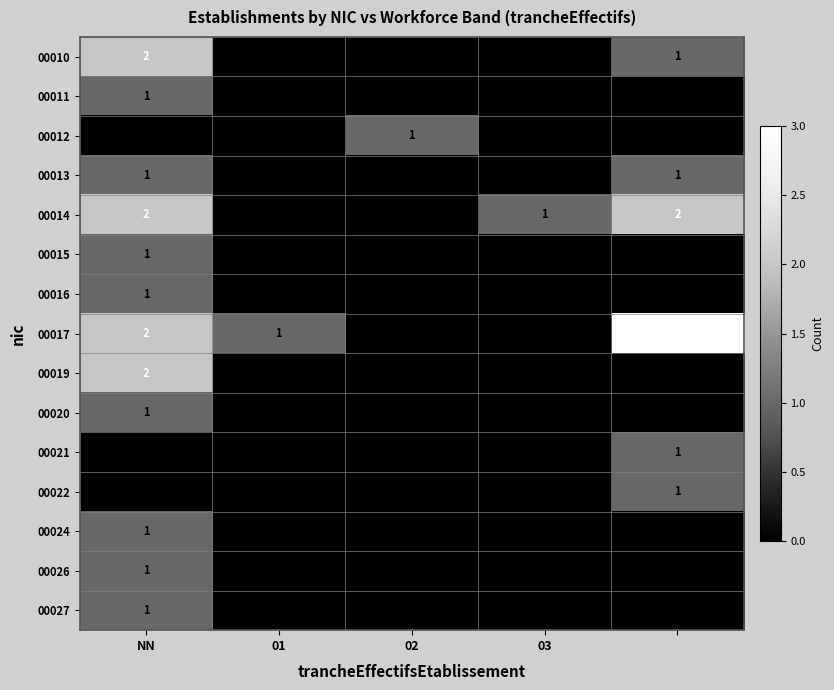

What is the sum of all 00014 values?

5